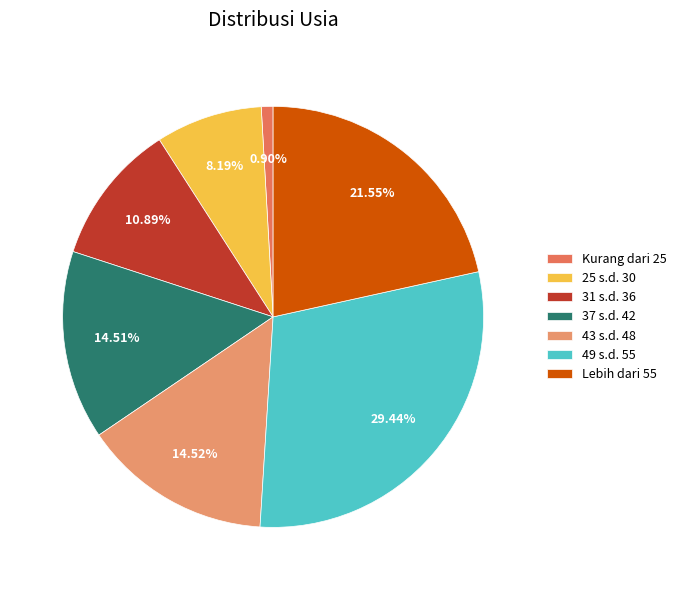

Which slice is the smallest?

Kurang dari 25